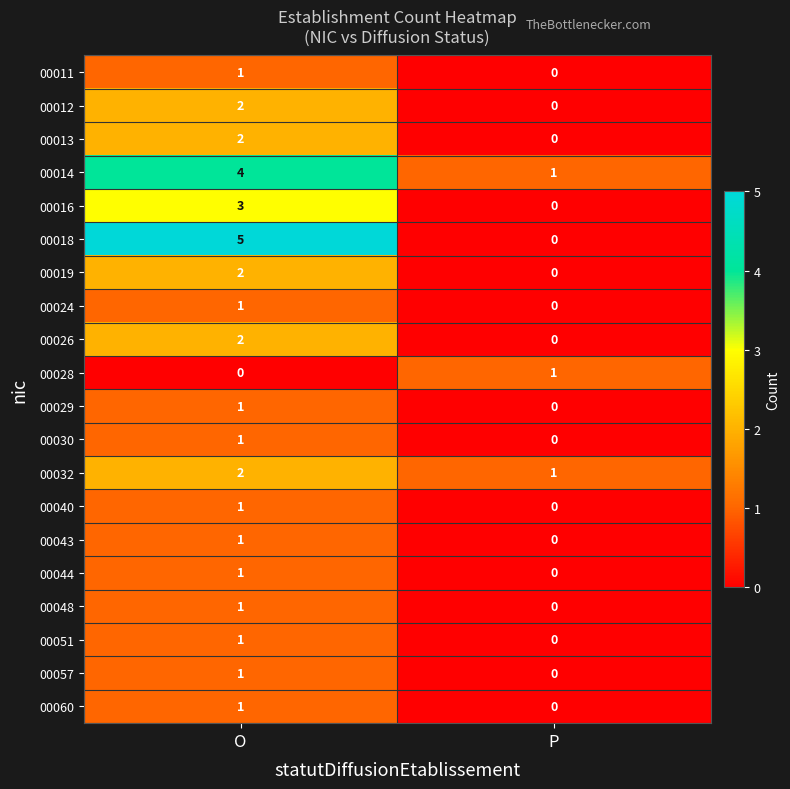

List the labels in order of 00043 value, largest first.

O, P